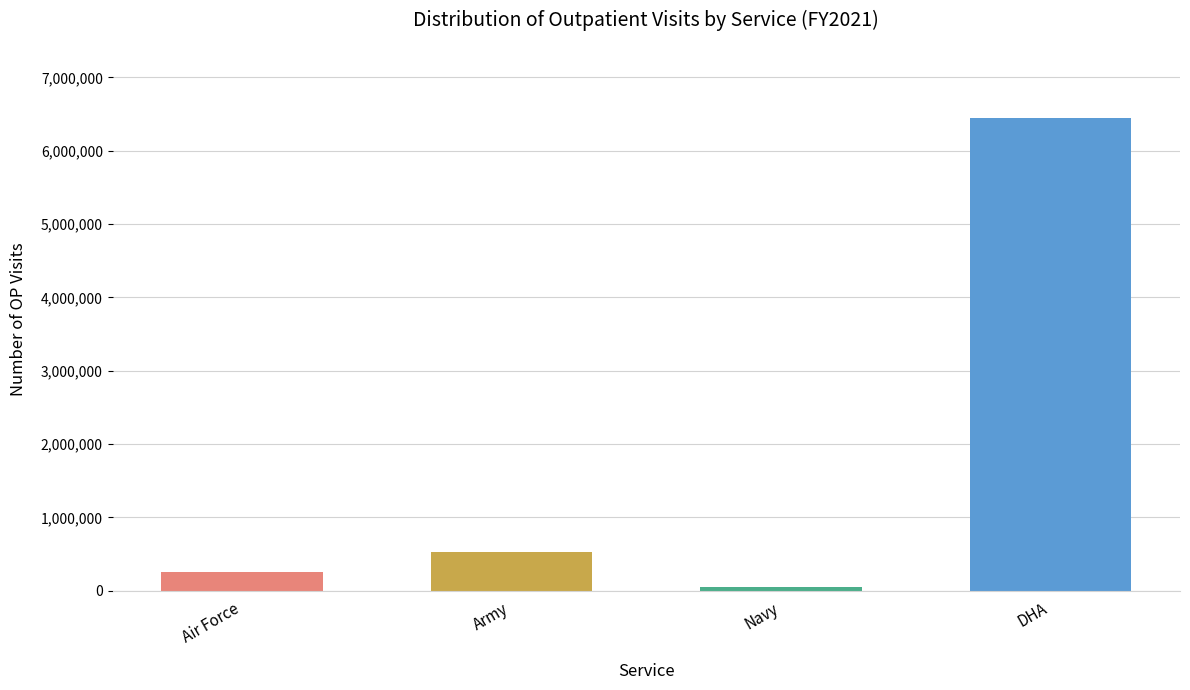

What is the value of the 1st bar from the left?

256417